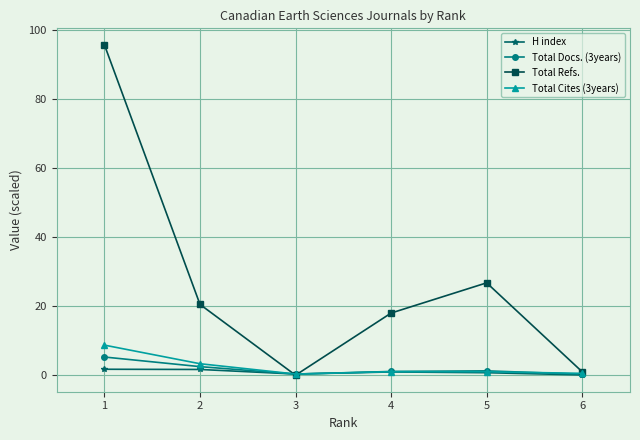

Which series has the widest spread of values?

Total Refs.